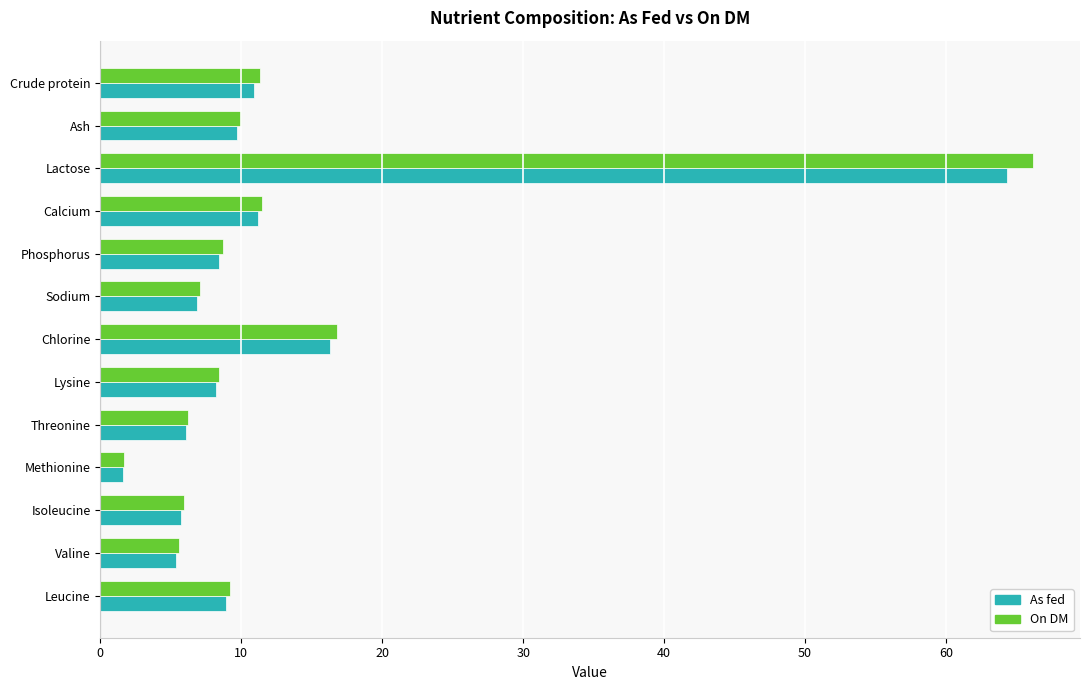

What is the average value of the As fed series?

12.6